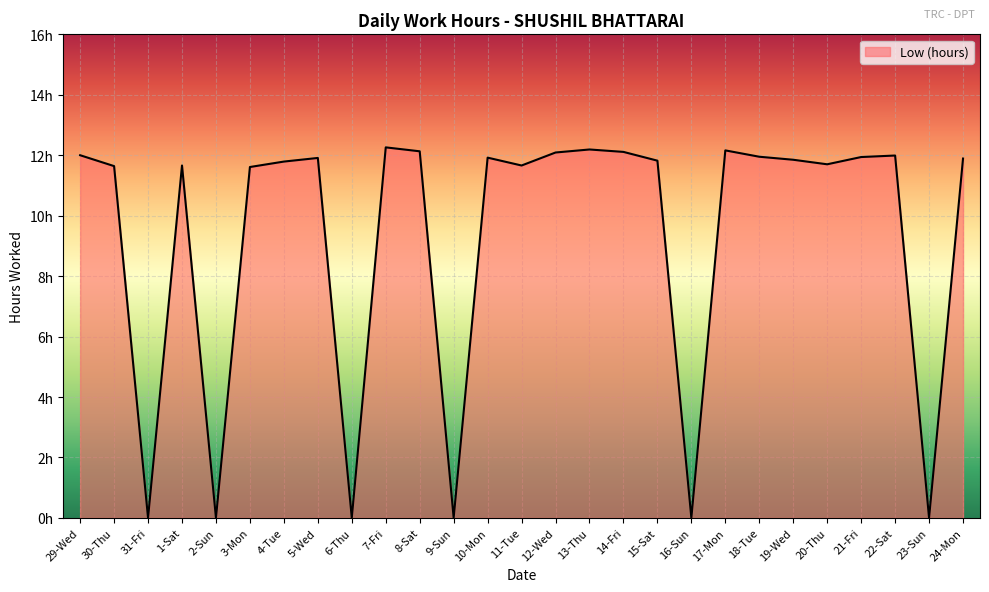

Reading left to right, extract all data points from this chart.

29-Wed=12.0	30-Thu=11.6	31-Fri=0.0	1-Sat=11.7	2-Sun=0.0	3-Mon=11.6	4-Tue=11.8	5-Wed=11.9	6-Thu=0.0	7-Fri=12.3	8-Sat=12.1	9-Sun=0.0	10-Mon=11.9	11-Tue=11.7	12-Wed=12.1	13-Thu=12.2	14-Fri=12.1	15-Sat=11.8	16-Sun=0.0	17-Mon=12.2	18-Tue=11.9	19-Wed=11.8	20-Thu=11.7	21-Fri=11.9	22-Sat=12.0	23-Sun=0.0	24-Mon=11.9